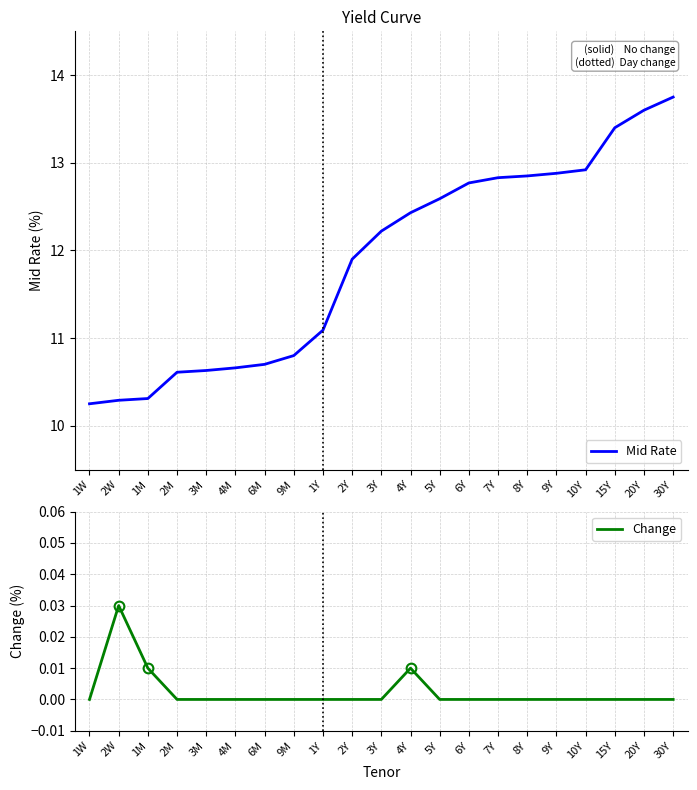

List the series in order of their overall mean, highest first.

Mid Rate, Change